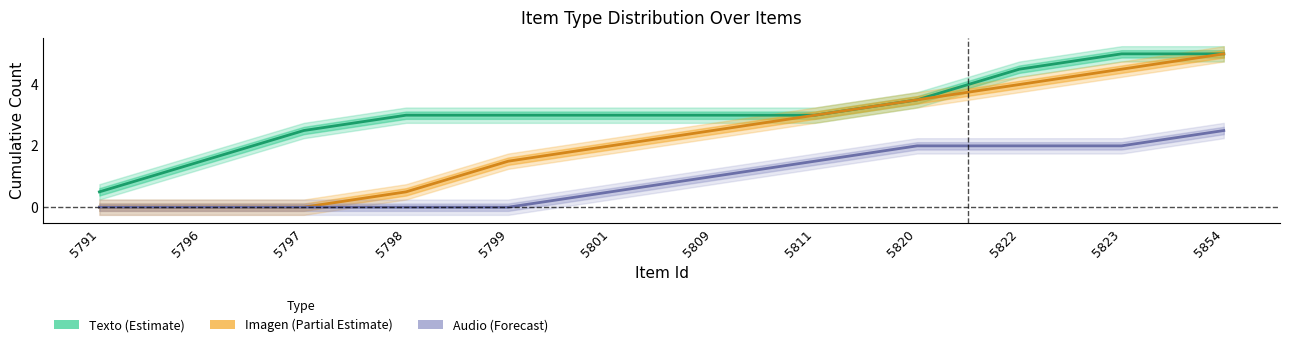

Is it true that Texto (Estimate) equals 5.0 at 5823?

True